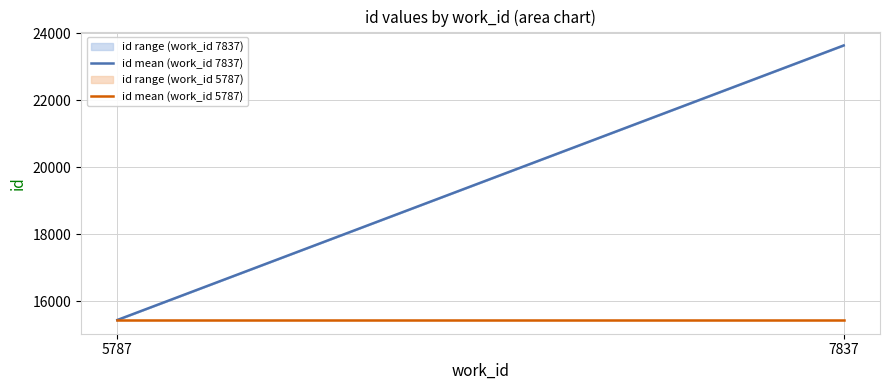

Reading left to right, what are all the values shown in this chart?

id mean (work_id 7837): 15441.5	23632.5
id mean (work_id 5787): 15441.5	15441.5